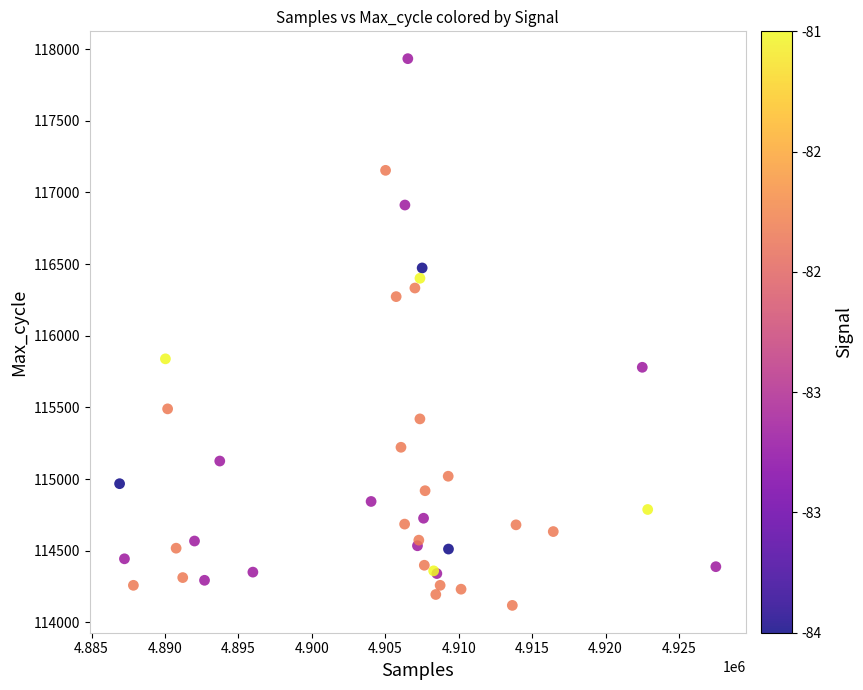

What Y value in the scatter plot is closest to 116026?

115839